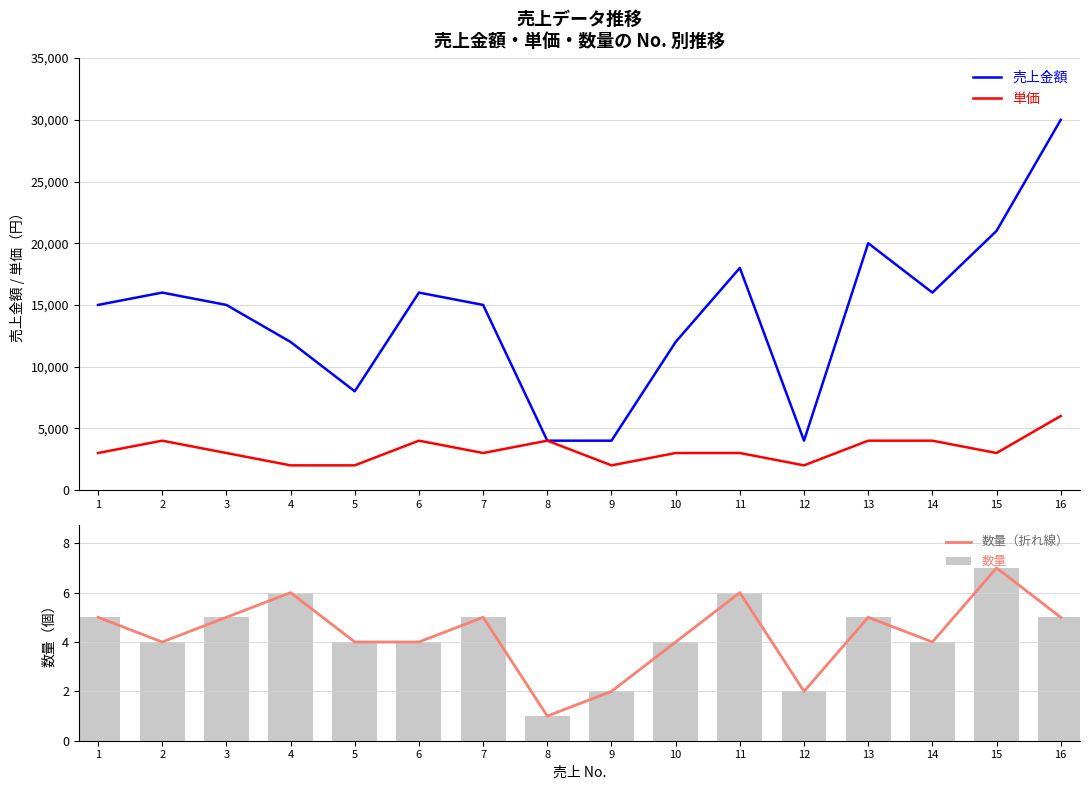

What is the value of the 単価 bar at the 10th from the left?

3000